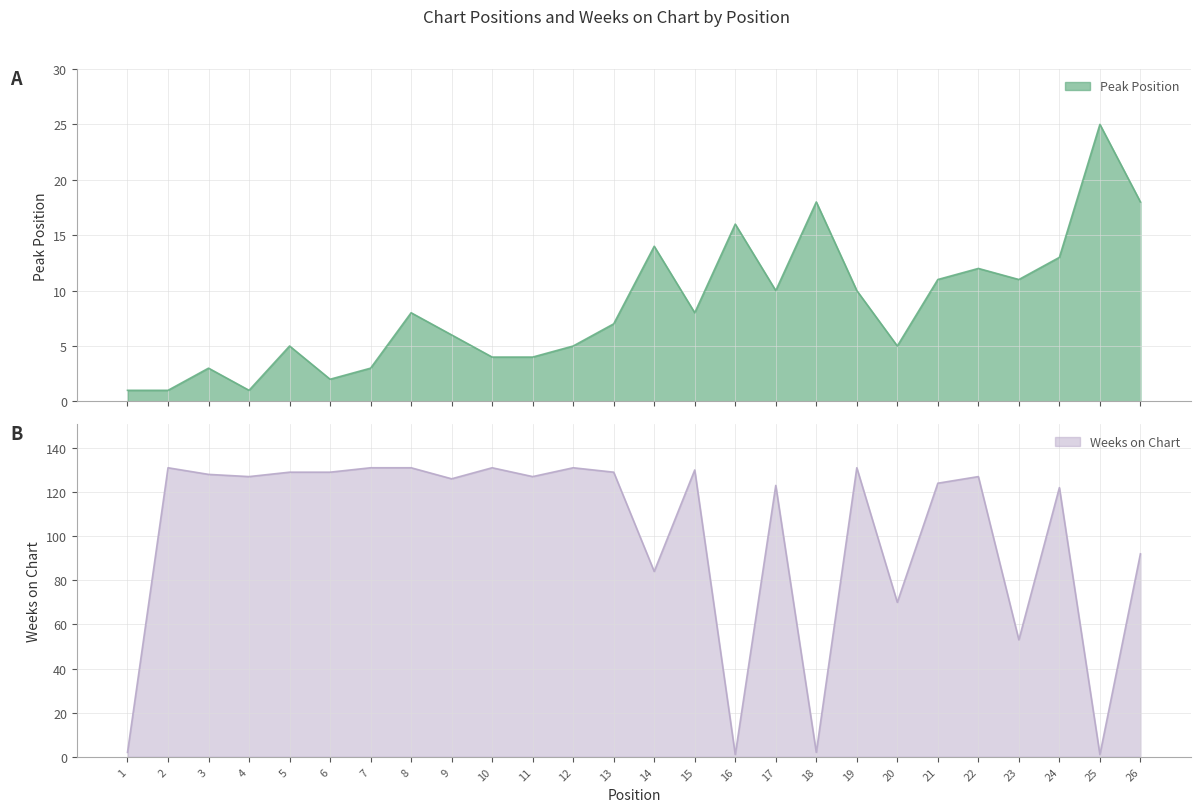

How many interior local valleys does the Weeks on Chart series have?

9